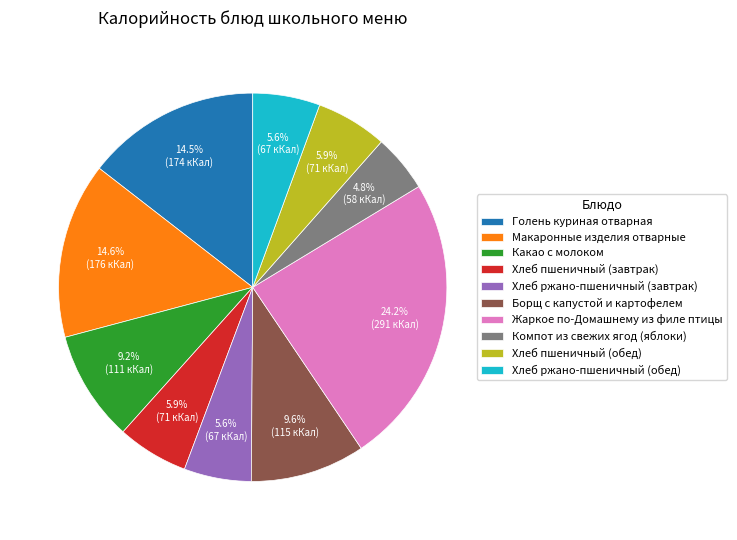

What percentage is the Хлеб пшеничный (завтрак) slice, to the nearest percent?

6%